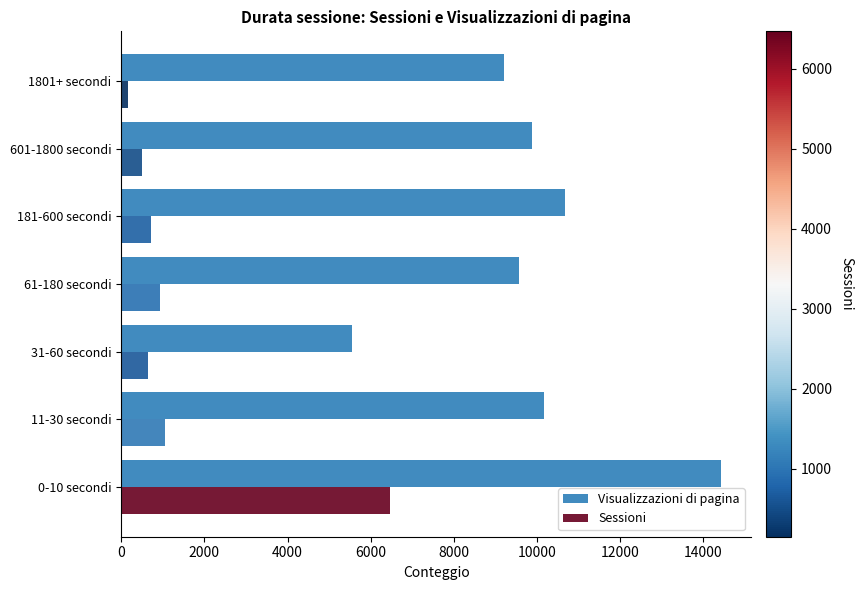

List the series in order of their peak value, highest first.

Visualizzazioni di pagina, Sessioni